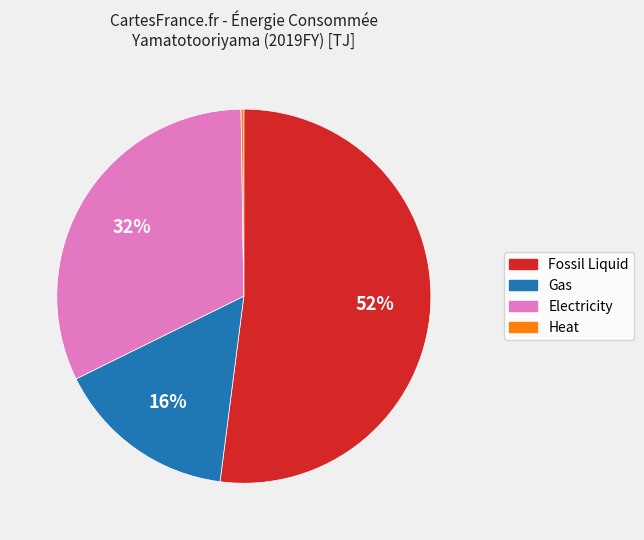

To the nearest percent, what is the difference between the largest and smallest slice percentages?

52%